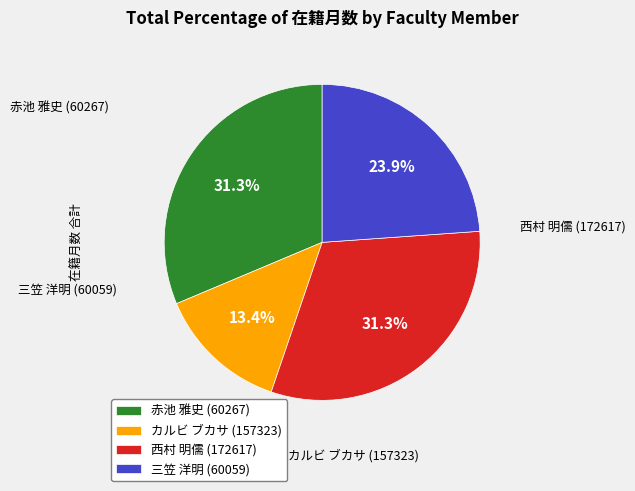

Which category has the smallest portion of the pie?

カルビ ブカサ (157323)